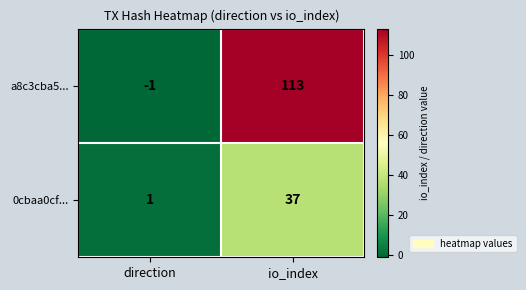

At which category is the sum across all series the highest?

io_index